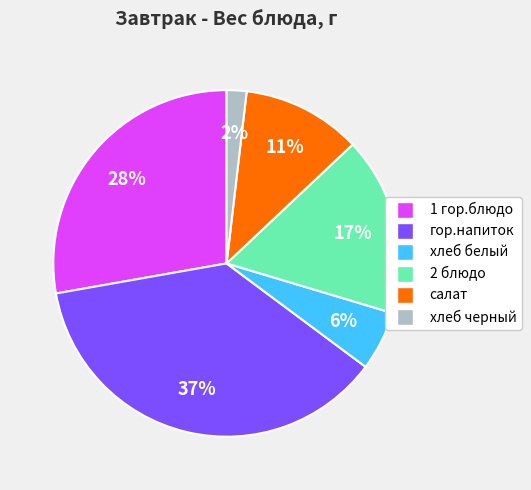

Rank the categories by value from lowest to highest.

хлеб черный, хлеб белый, салат, 2 блюдо, 1 гор.блюдо, гор.напиток